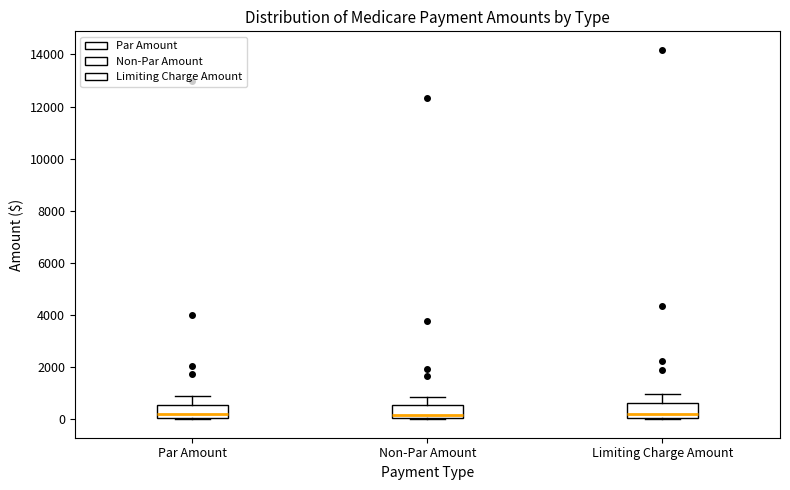

Where is the upper edge of the box for Par Amount on the y-axis? The values are not printed on the chart, so give them approximately, as read against the axis.

600